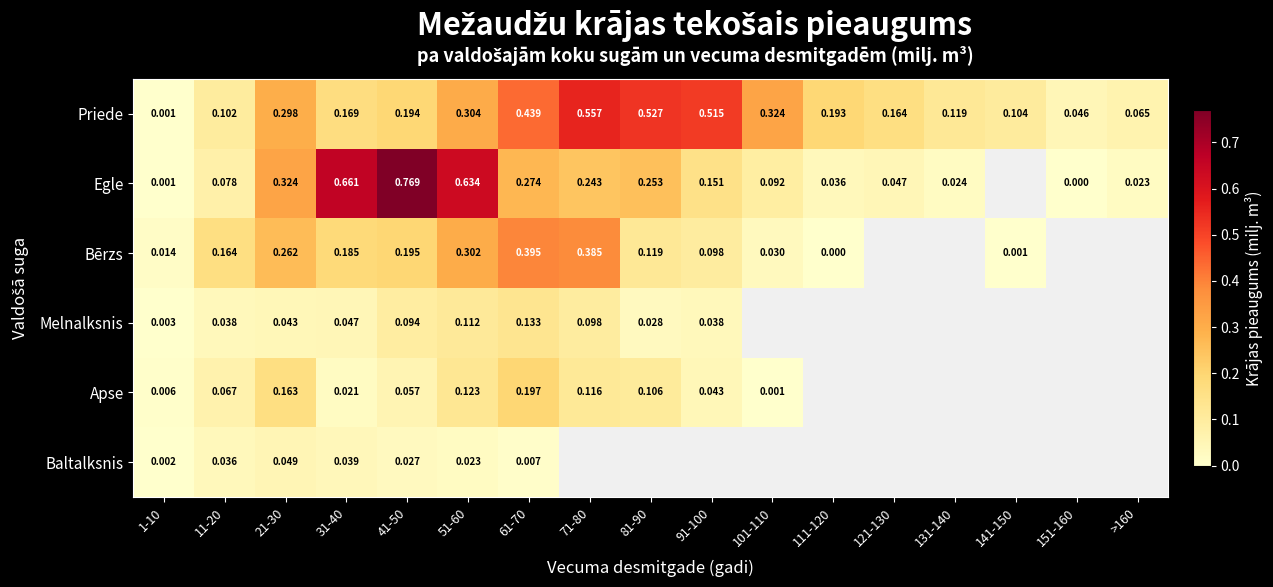

At which category is the sum across all series the highest?

51-60